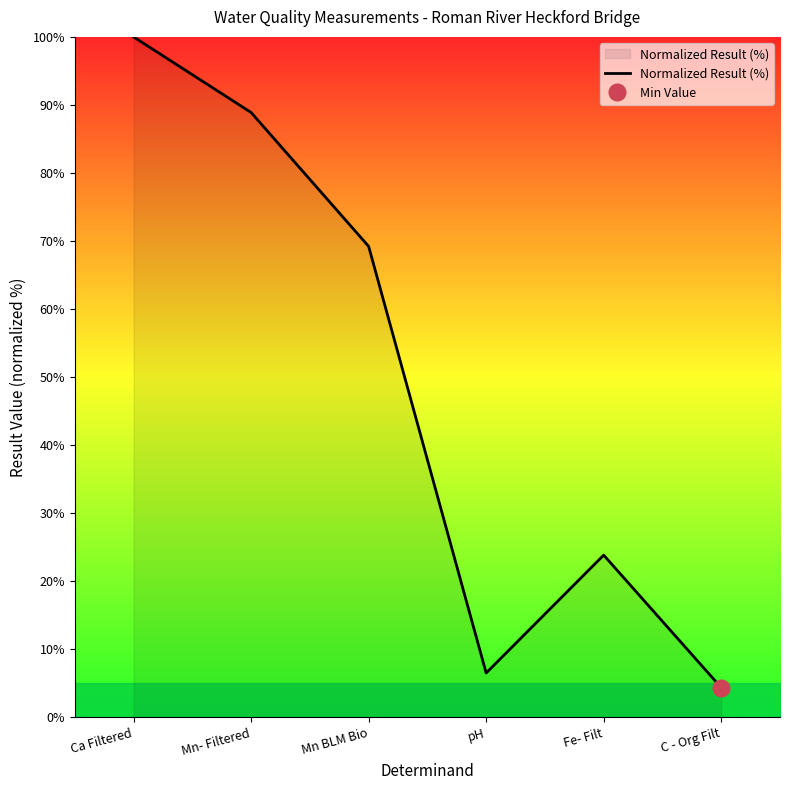

How many series are shown in this chart?

1